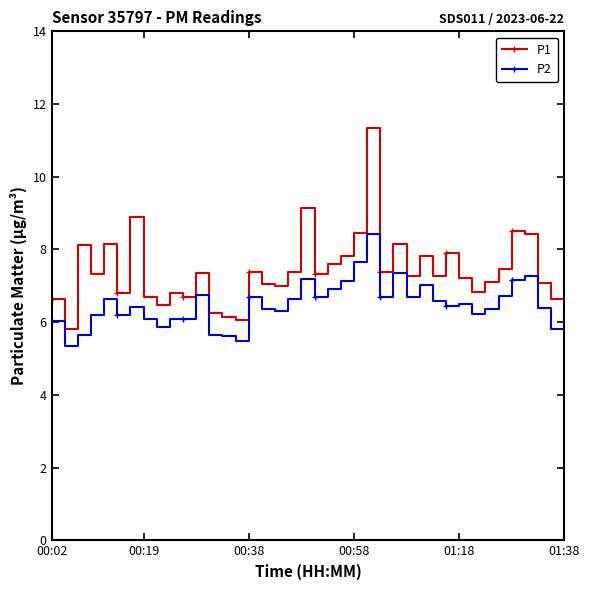

Which series has the largest range (max minus min)?

P1